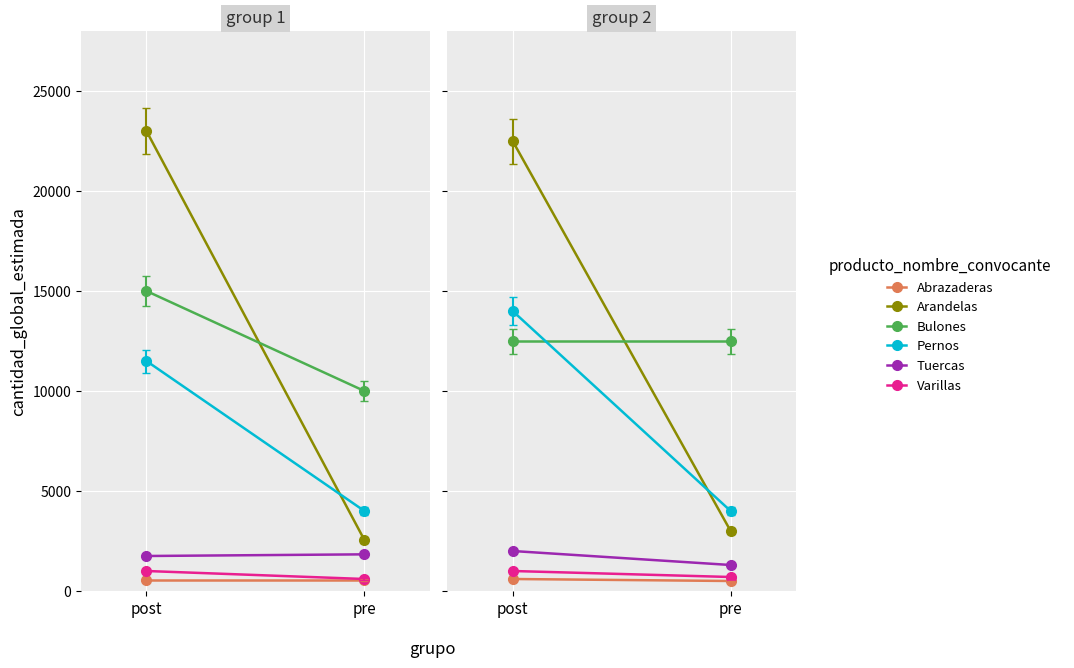

Which category has the lowest value in the Bulones series?

post